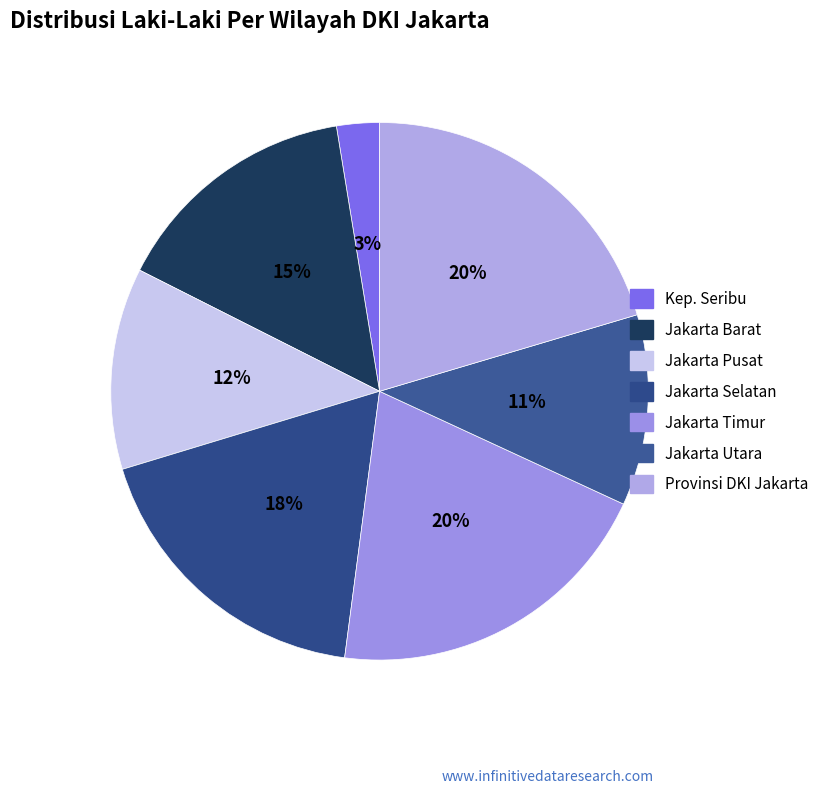

Which category has the smallest portion of the pie?

Kep. Seribu